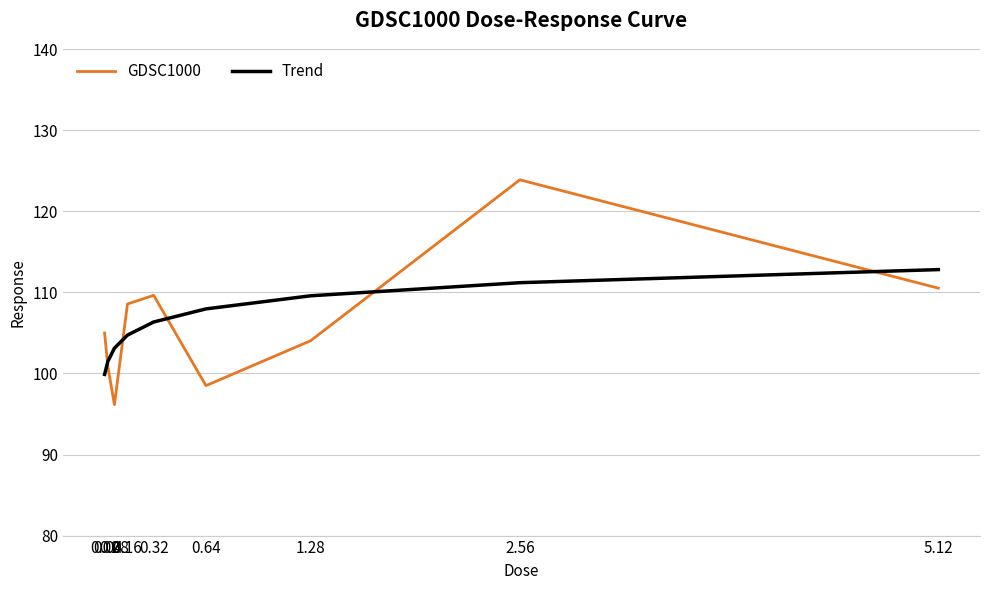

How many distinct data groups are displayed?

2